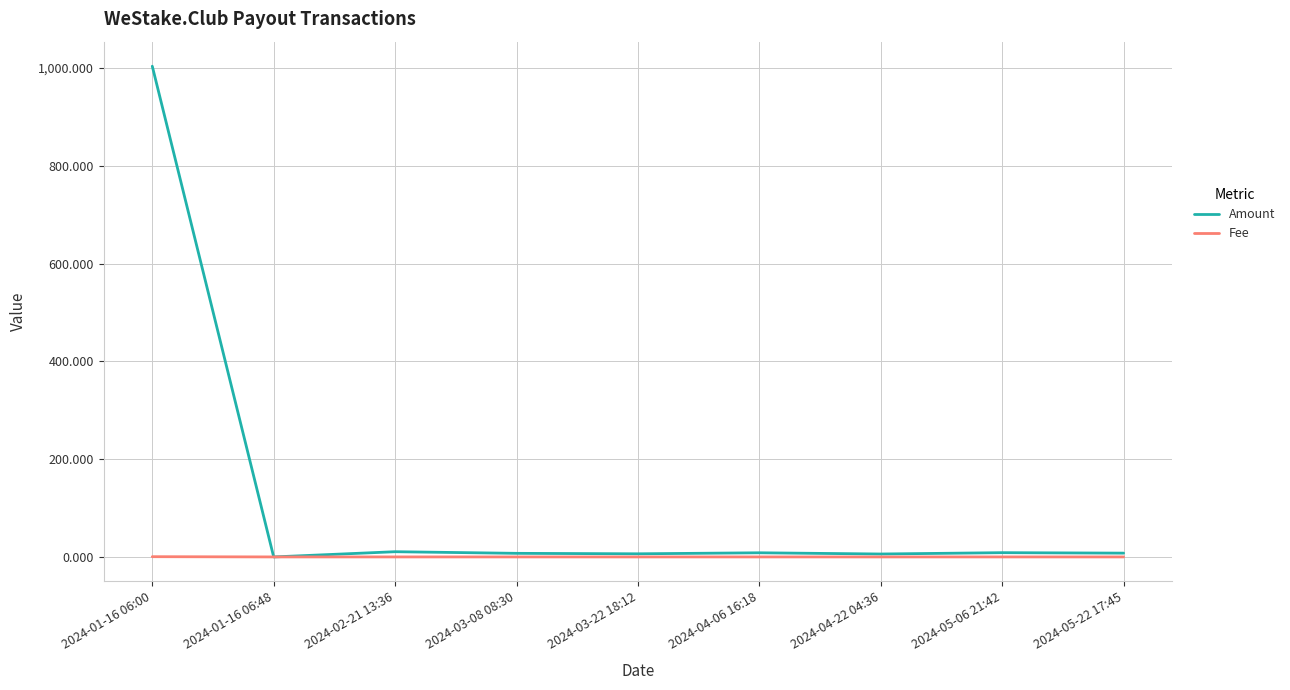

What is the greatest value displayed?

1003.6